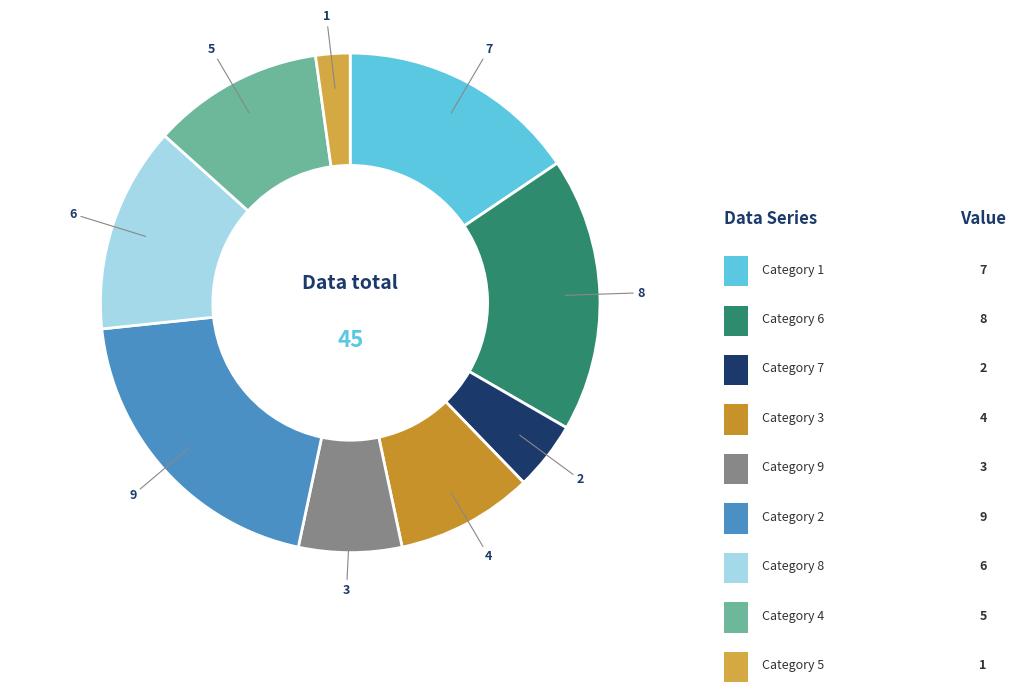

Rank the categories by value from lowest to highest.

5, 7, 9, 3, 4, 8, 1, 6, 2